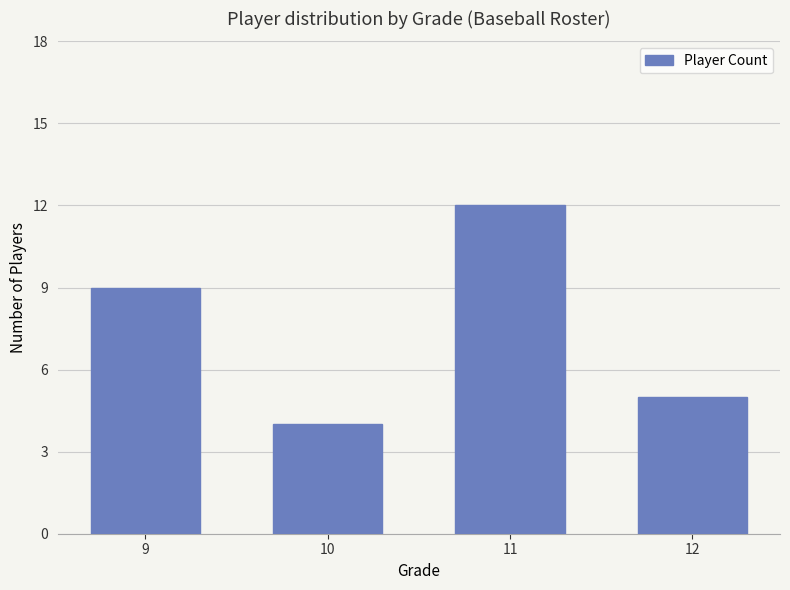

Which category has the lowest value across all series?

10